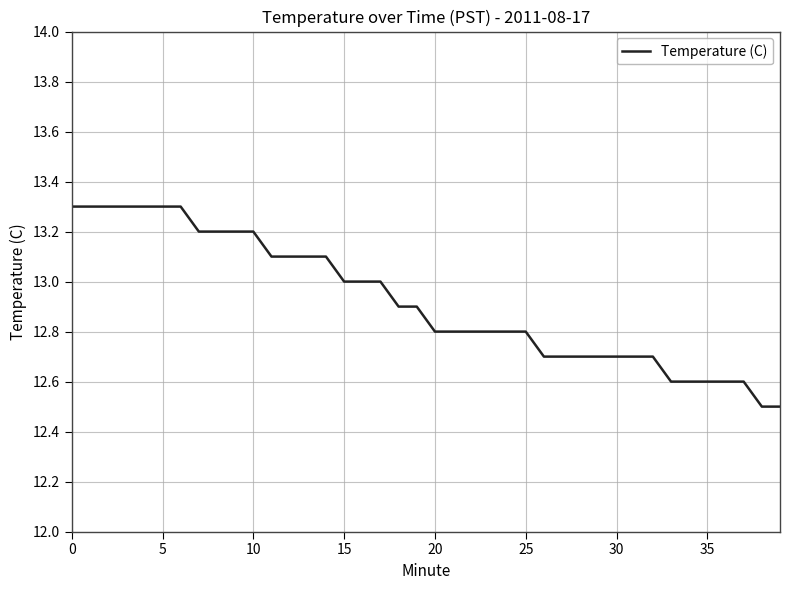

What is the greatest value displayed?

13.3